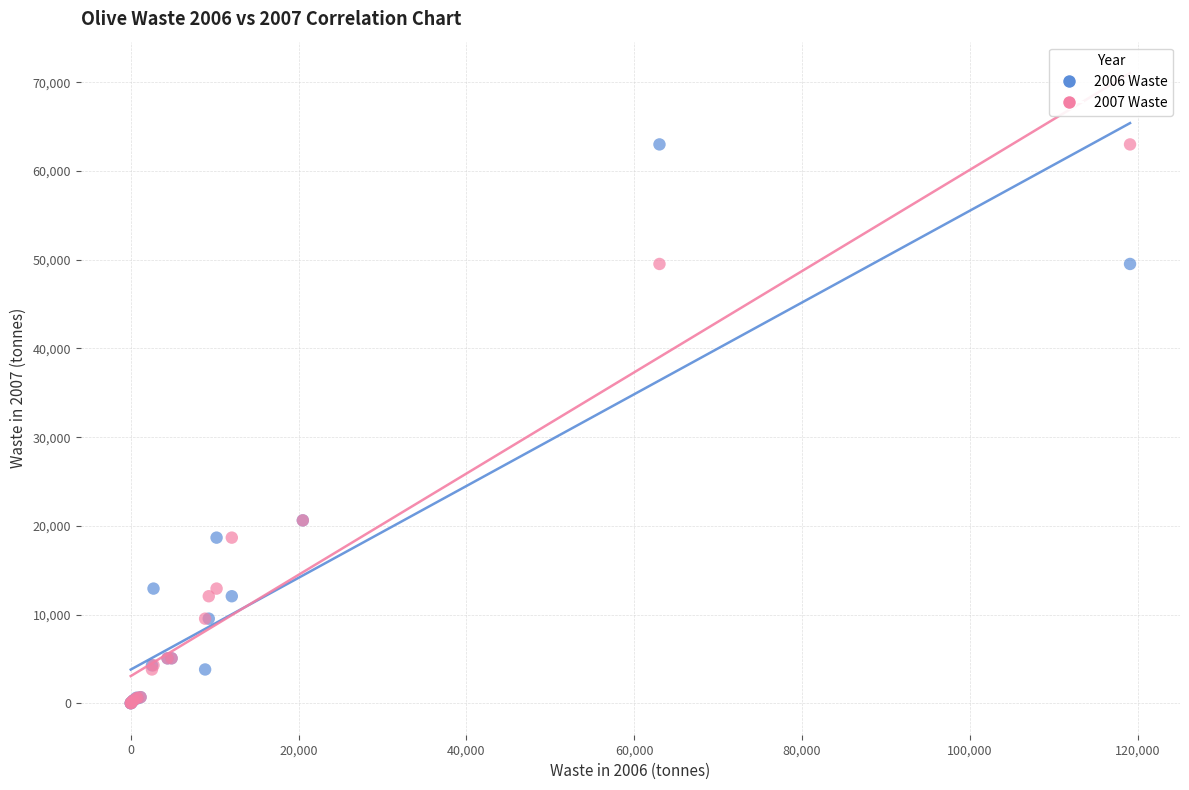

What are all the series names shown in the legend?

2006 Waste, 2007 Waste